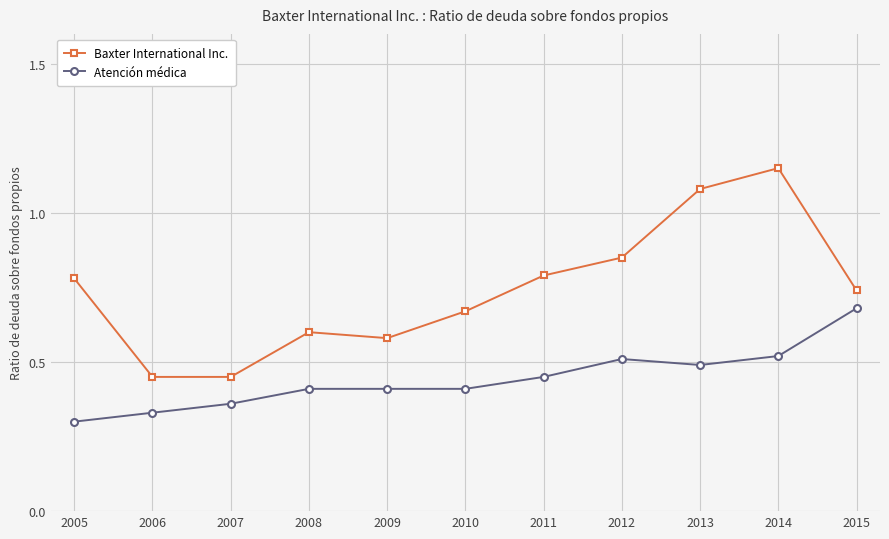

What are all the series names shown in the legend?

Baxter International Inc., Atención médica